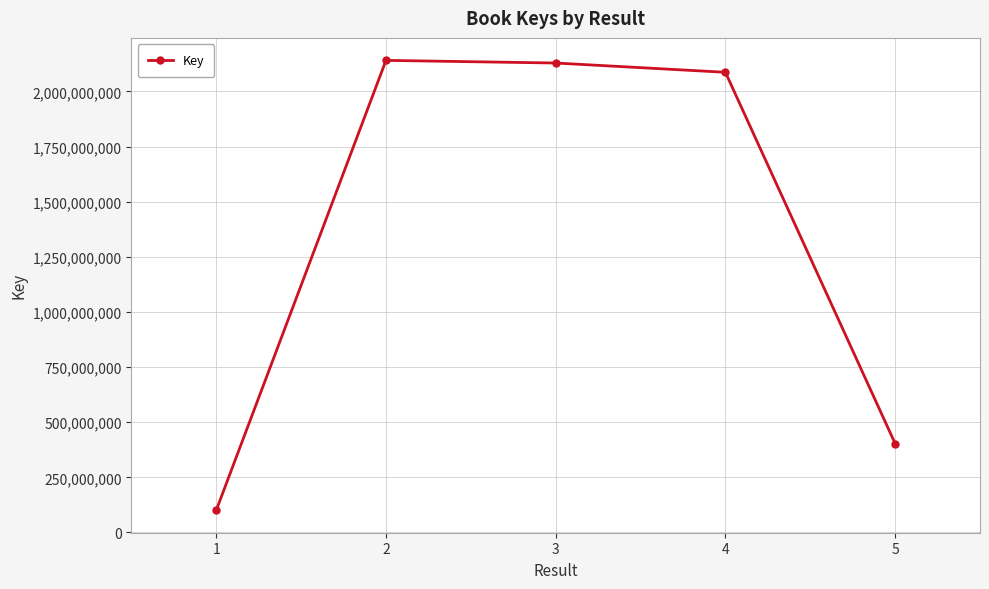

Reading left to right, transcribe all the data shown in this chart.

100722772	2140894224	2128921515	2086847117	403266778